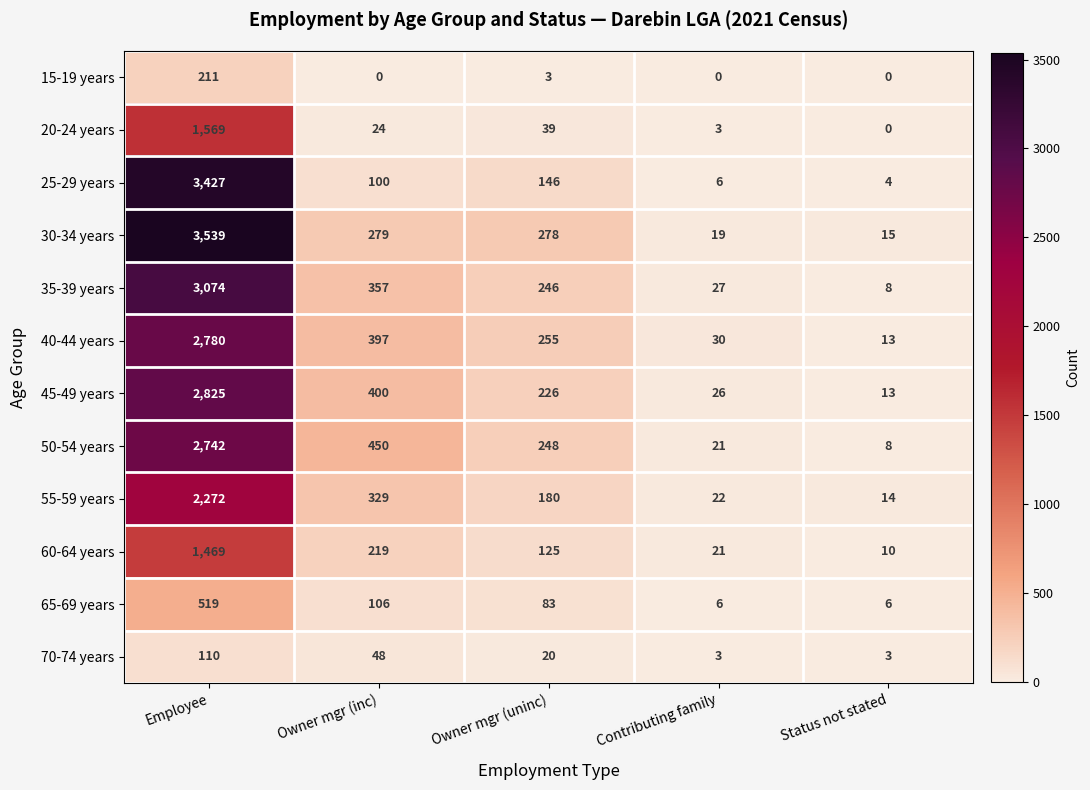

Which category has the highest value across all series?

Employee